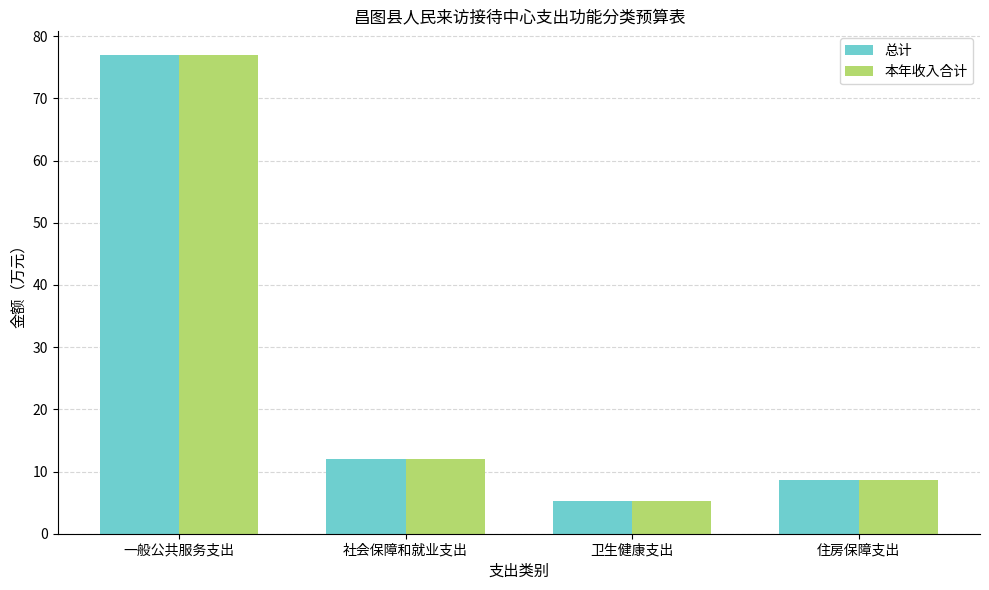

What value does the 本年收入合计 series have at 卫生健康支出?

5.2